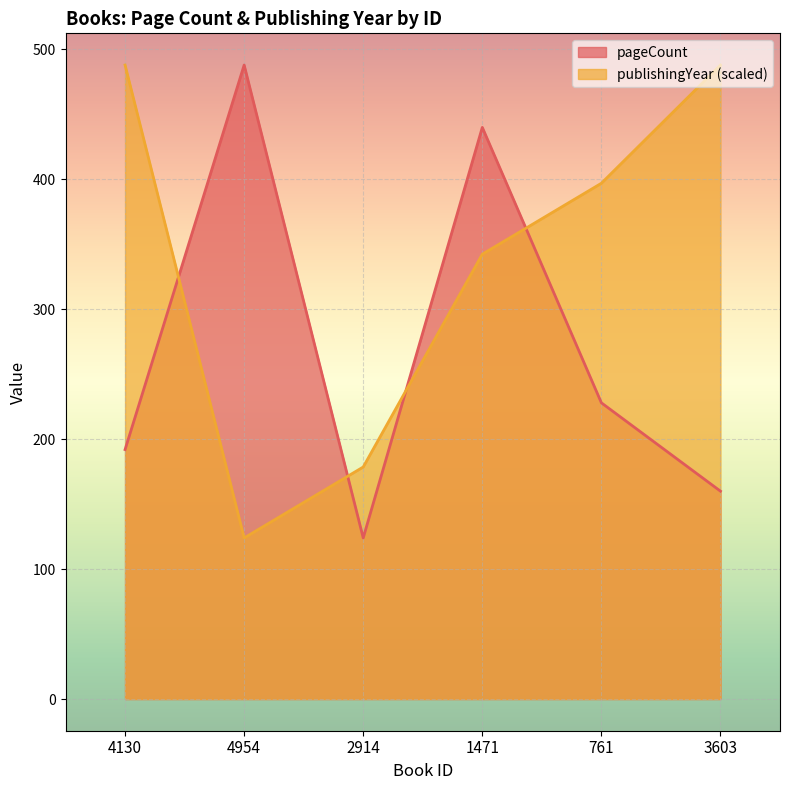

True or false: publishingYear and pageCount intersect in this chart.

True